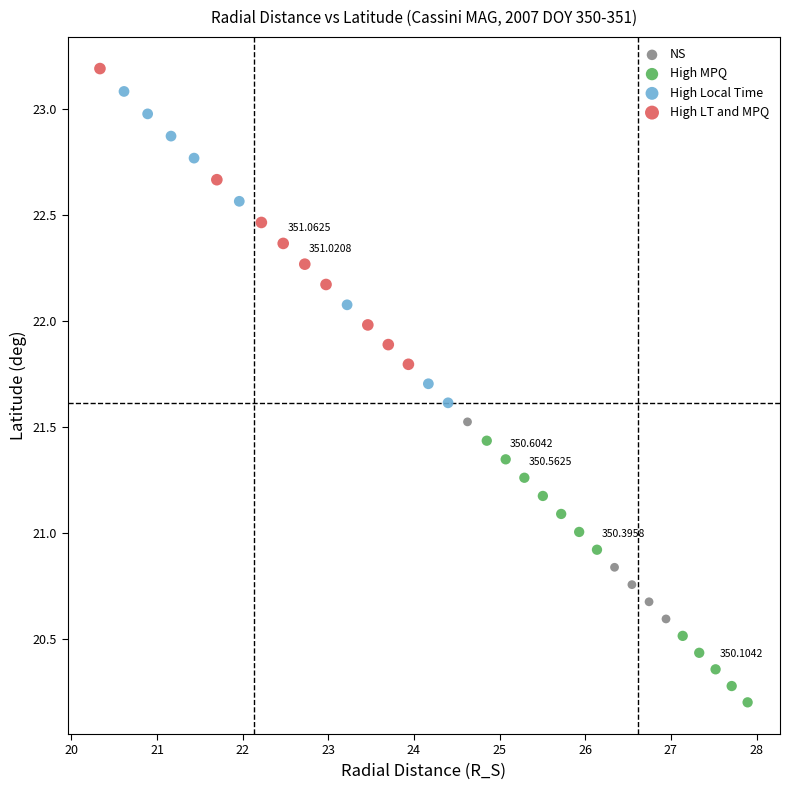

Which series reaches the minimum Y coordinate?

High MPQ